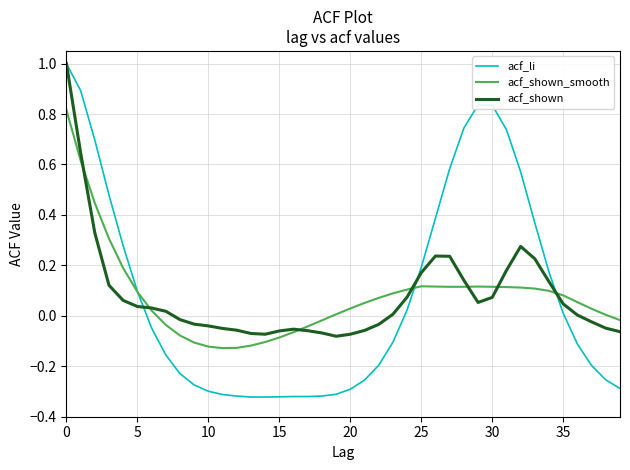

What is the maximum value shown in the chart?

1.0